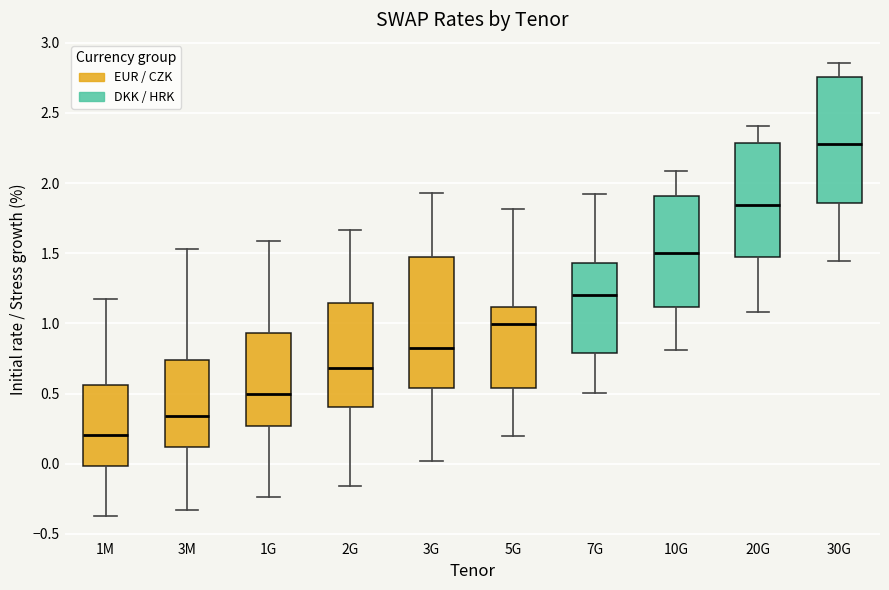

Reading left to right, transcribe this box plot: for each box, give where its median line is, the range the box spans, and where its two whiskers end, as read against the y-axis. The values are not printed on the chart, so give them approximately, as read against the axis.

1M: median 0.20, box 0.00 to 0.55, whiskers -0.35 to 1.20
3M: median 0.35, box 0.10 to 0.75, whiskers -0.35 to 1.55
1G: median 0.50, box 0.25 to 0.95, whiskers -0.25 to 1.60
2G: median 0.70, box 0.40 to 1.15, whiskers -0.15 to 1.65
3G: median 0.85, box 0.55 to 1.45, whiskers 0.00 to 1.95
5G: median 1.00, box 0.55 to 1.10, whiskers 0.20 to 1.80
7G: median 1.20, box 0.80 to 1.45, whiskers 0.50 to 1.95
10G: median 1.50, box 1.10 to 1.90, whiskers 0.80 to 2.10
20G: median 1.85, box 1.50 to 2.30, whiskers 1.10 to 2.40
30G: median 2.30, box 1.85 to 2.75, whiskers 1.45 to 2.85